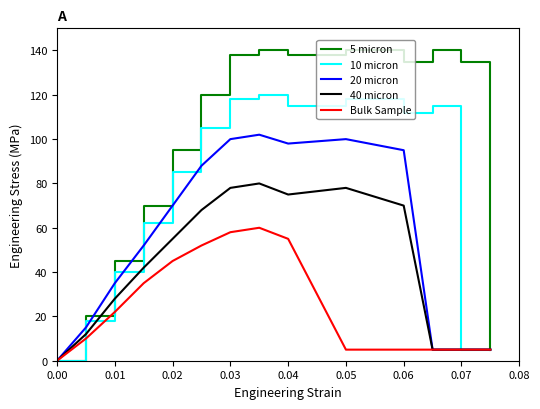

What is the average value of the 40 micron series?

43